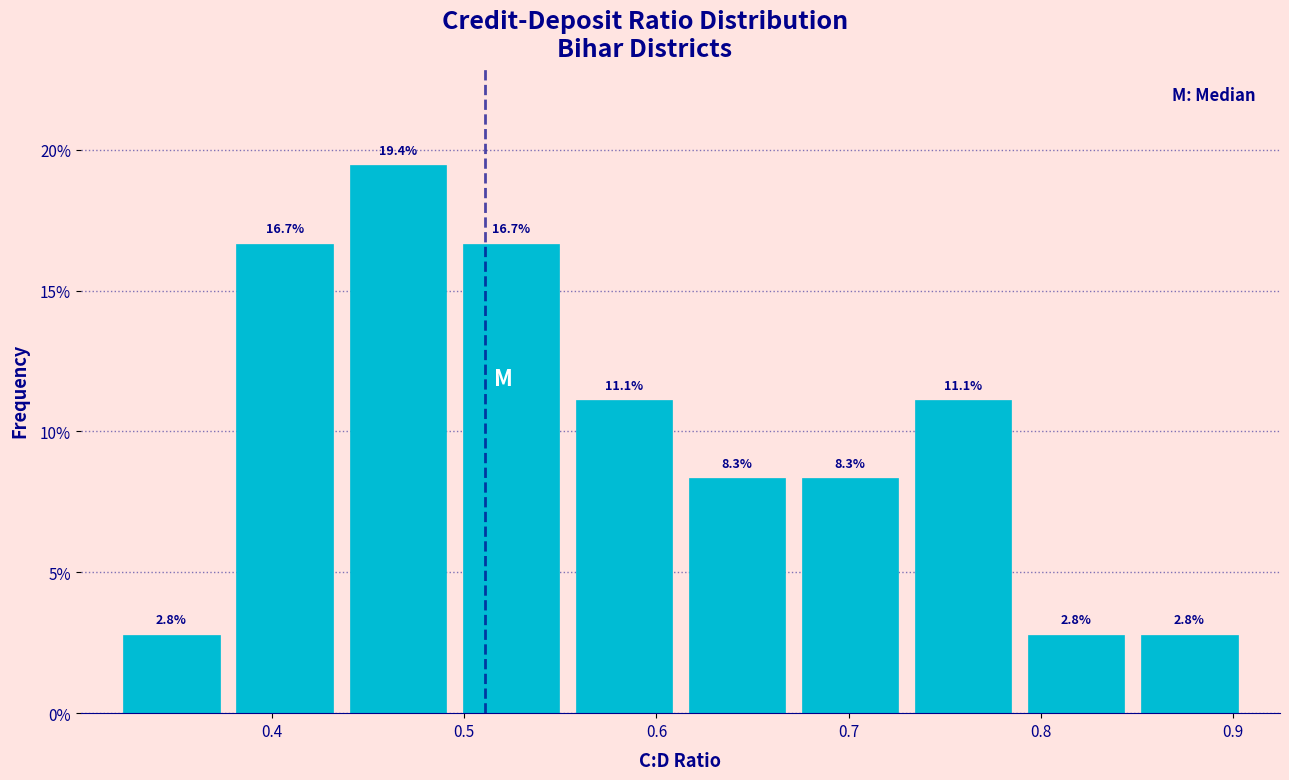

Reading left to right, transcribe this chart: for each bar, give the range it covers on the x-axis and its height. The bar edges are not printed on the chart, so give them approximately, as read against the axis.

0.32 to 0.38: 2.8
0.38 to 0.44: 16.7
0.44 to 0.49: 19.4
0.49 to 0.55: 16.7
0.55 to 0.61: 11.1
0.61 to 0.67: 8.3
0.67 to 0.73: 8.3
0.73 to 0.79: 11.1
0.79 to 0.85: 2.8
0.85 to 0.91: 2.8